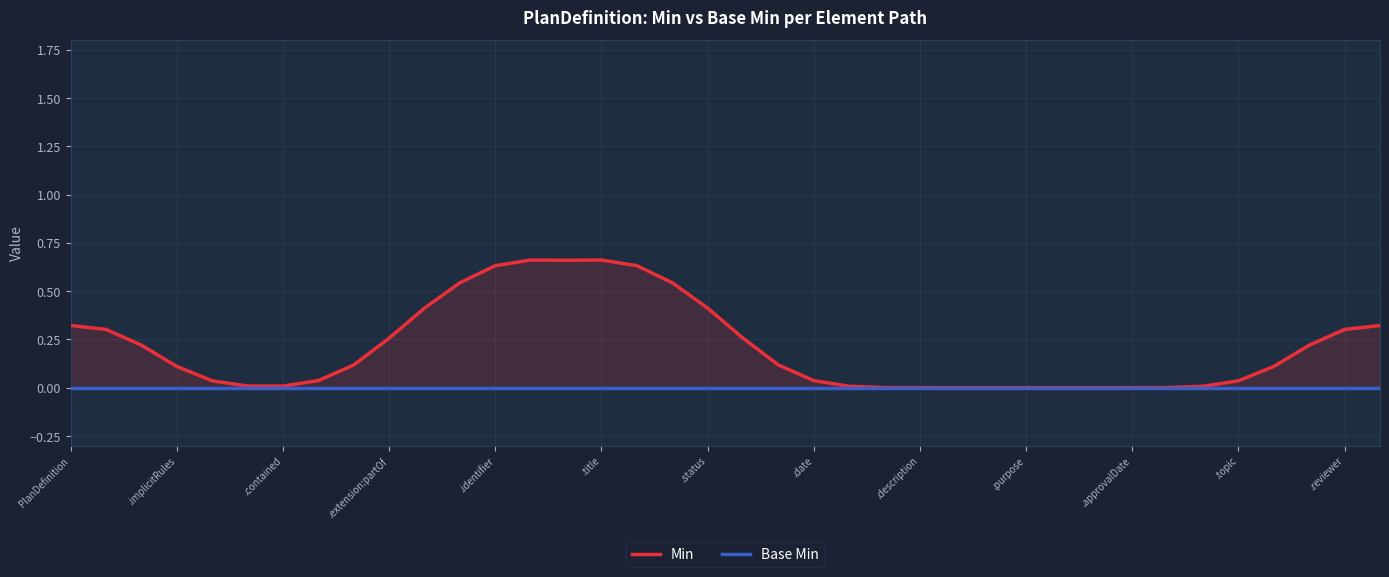

True or false: Base Min has more than 2 points higher than both neighbors.

False